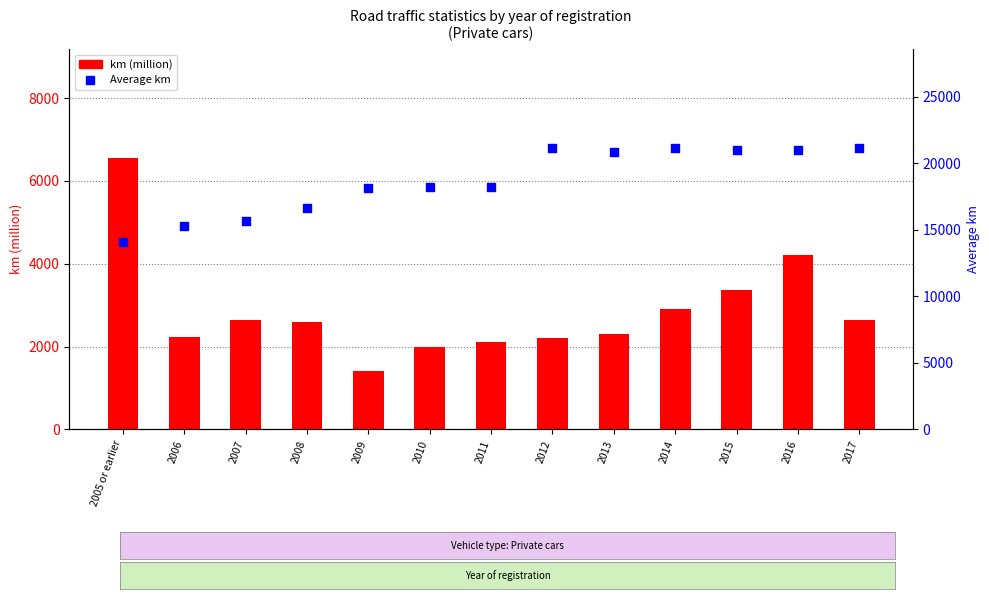

Which series contains the highest Y value?

Average km